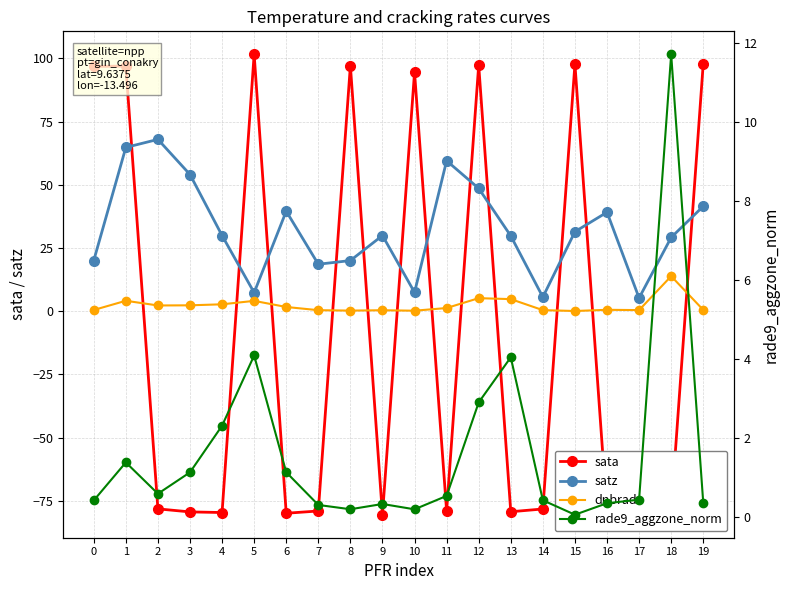

What is the sum of all rade9_aggzone_norm values?

33.0